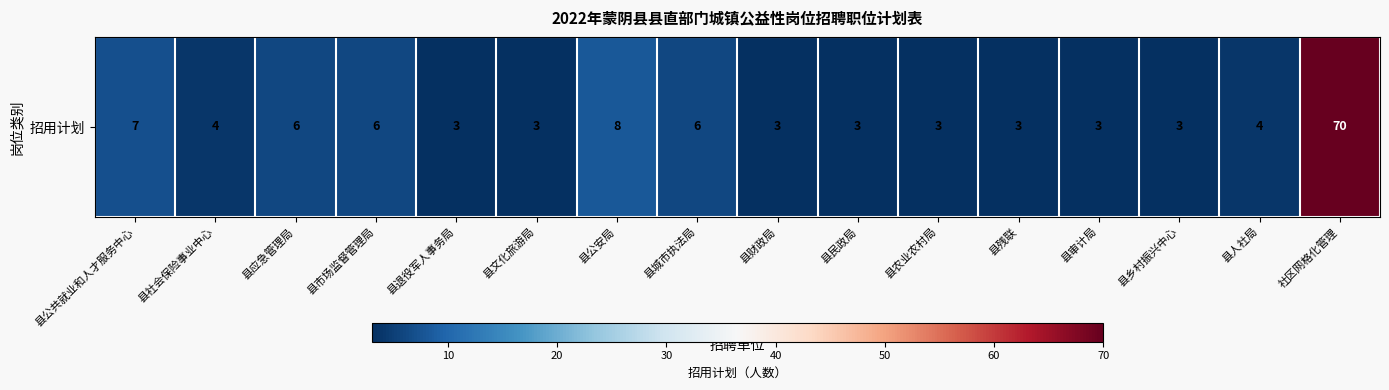

What is the sum of the values at 县人社局 and 县审计局?

7